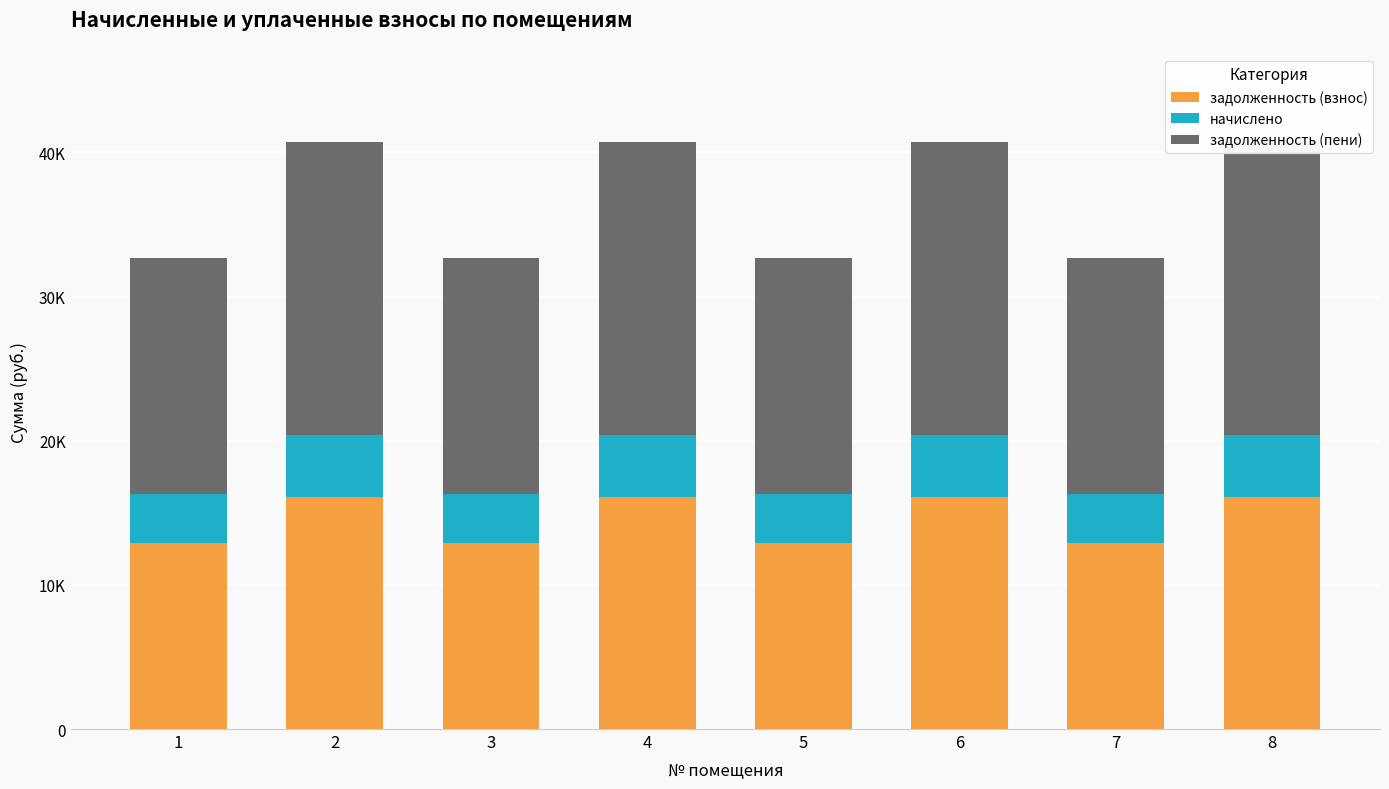

What is the minimum value for задолженность (взнос)?

12917.0